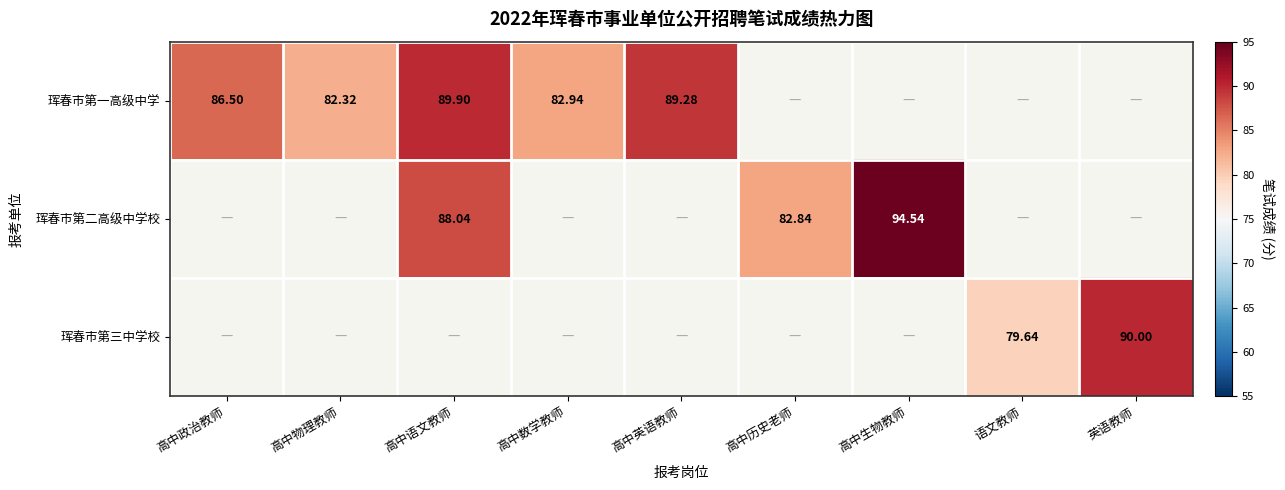

At how many categories does at least one series exceed 91?

1